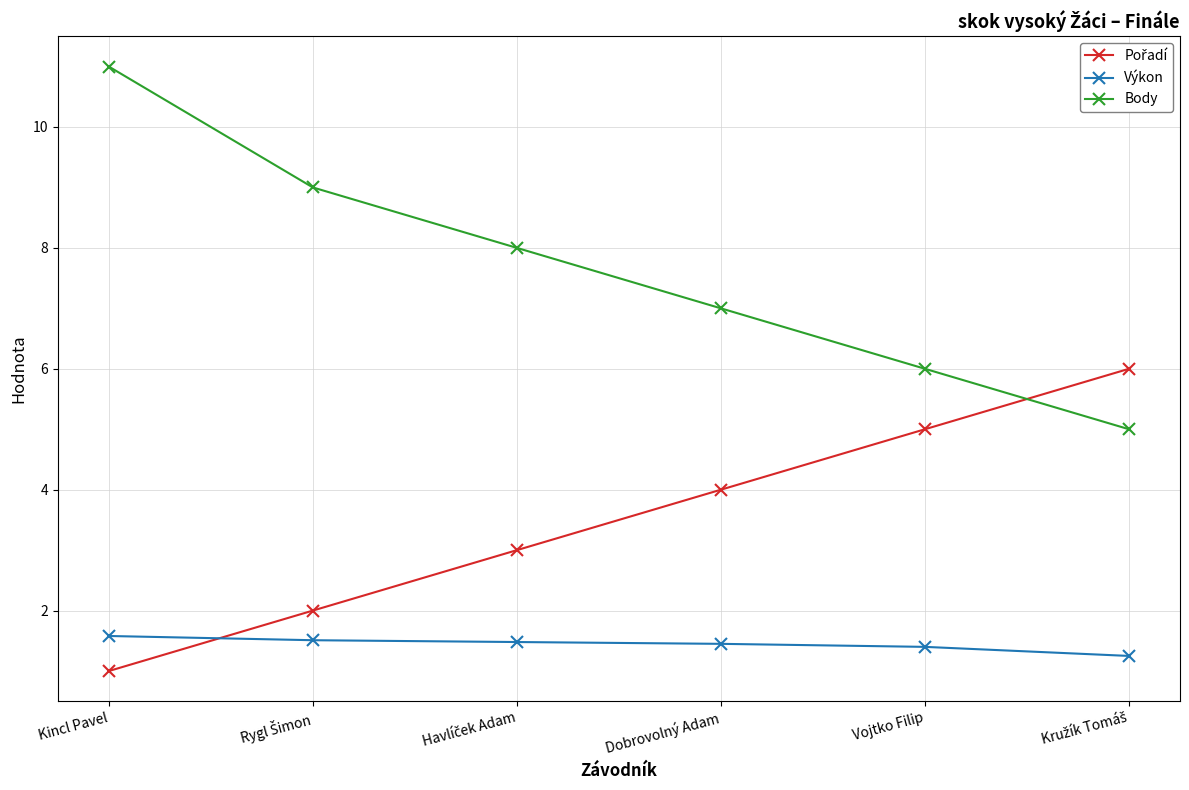

What is the sum of all Výkon values?

8.7